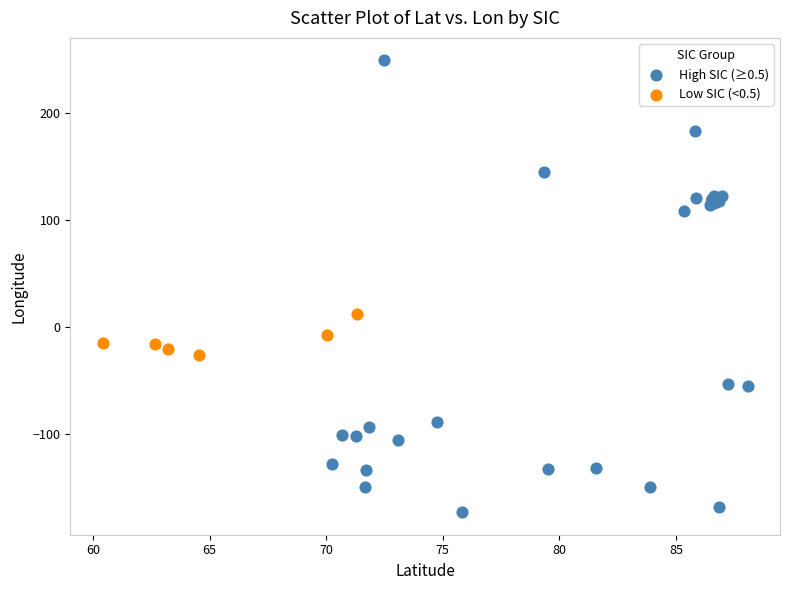

Which series contains the lowest Y value?

High SIC (≥0.5)